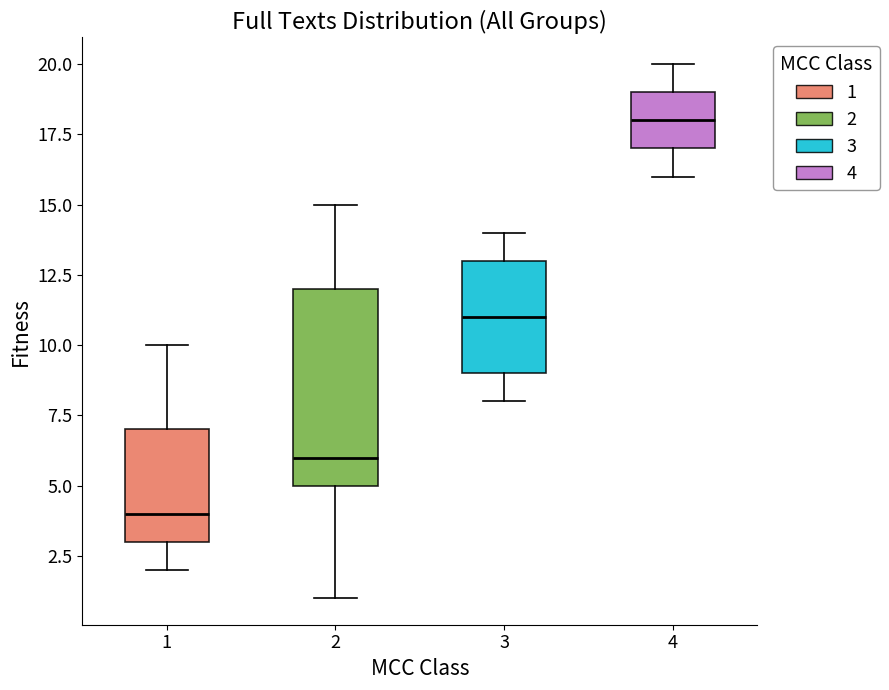

Comparing the boxes themselves (not the whiskers), which one is the tallest?

2